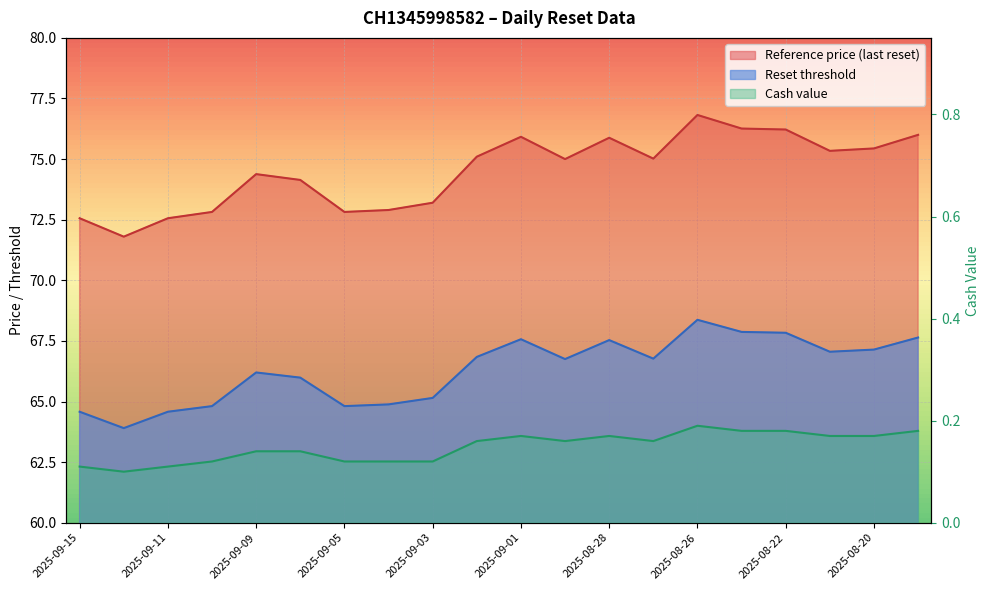

What is the difference between the highest and lowest values at 2025-09-03?

73.1